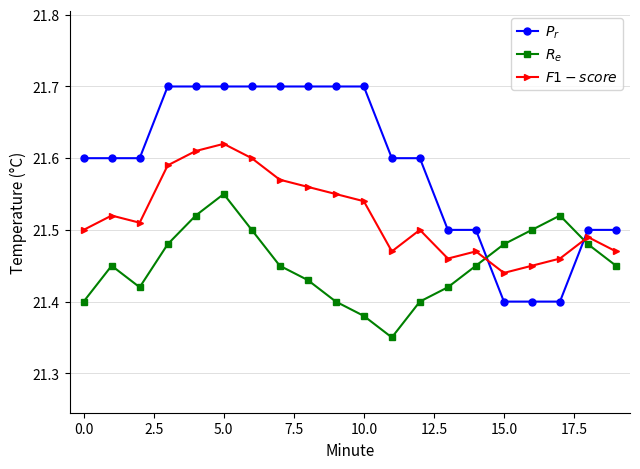

True or false: $R_e$ has more than 2 interior local peaks.

True